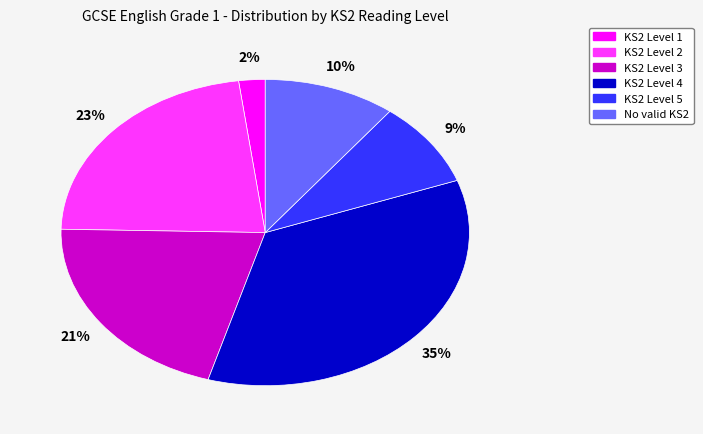

Does No valid KS2 account for over 50% of the chart?

No